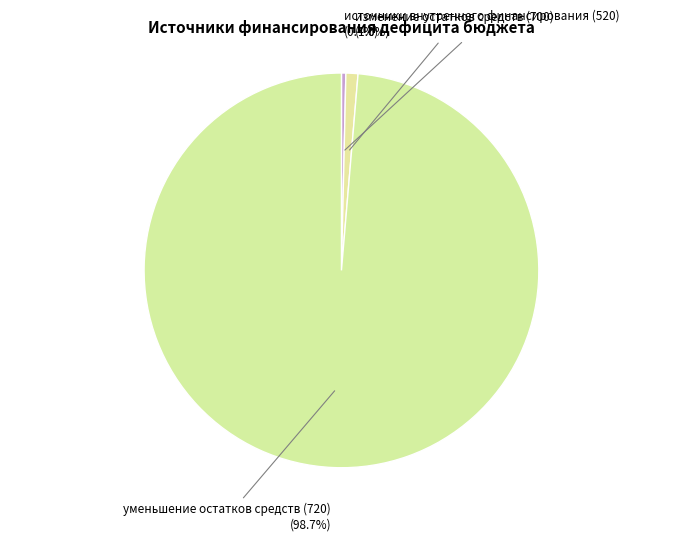

What is the total percentage of уменьшение остатков средств (720) and изменение остатков средств (700)?

99.6%